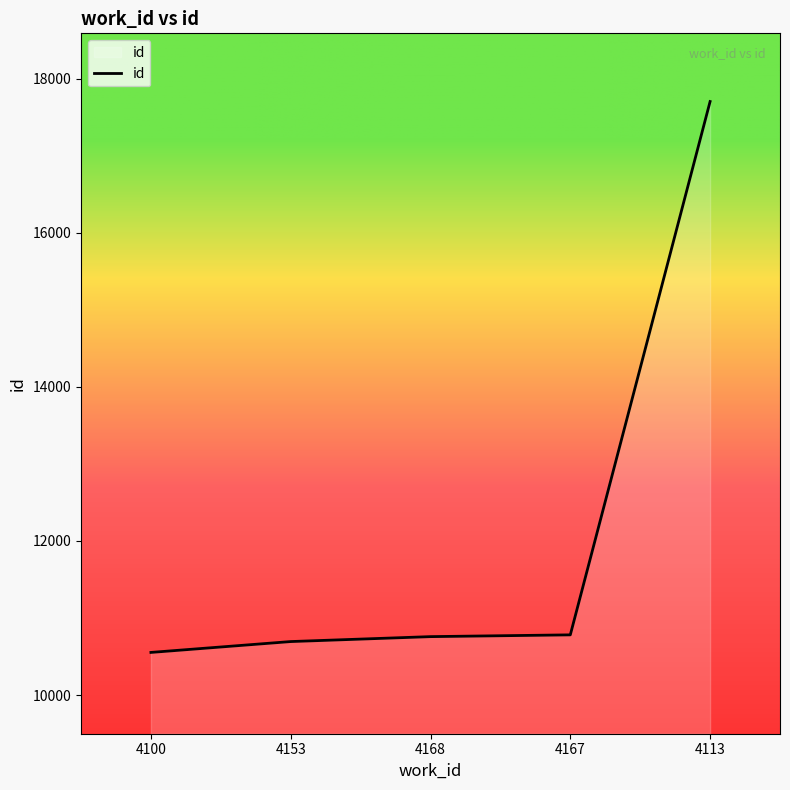

What position from the left is 4100?

1